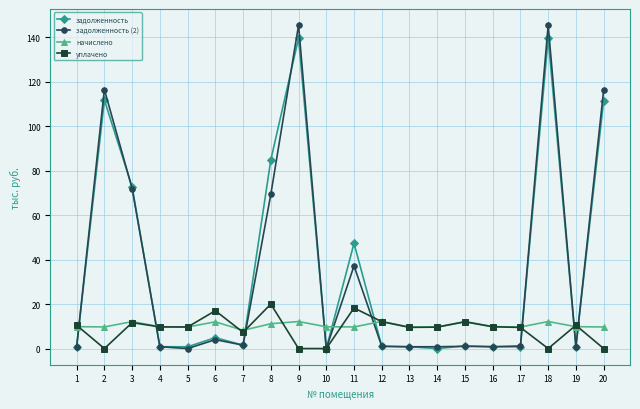

What is the maximum value shown in the chart?

145.4